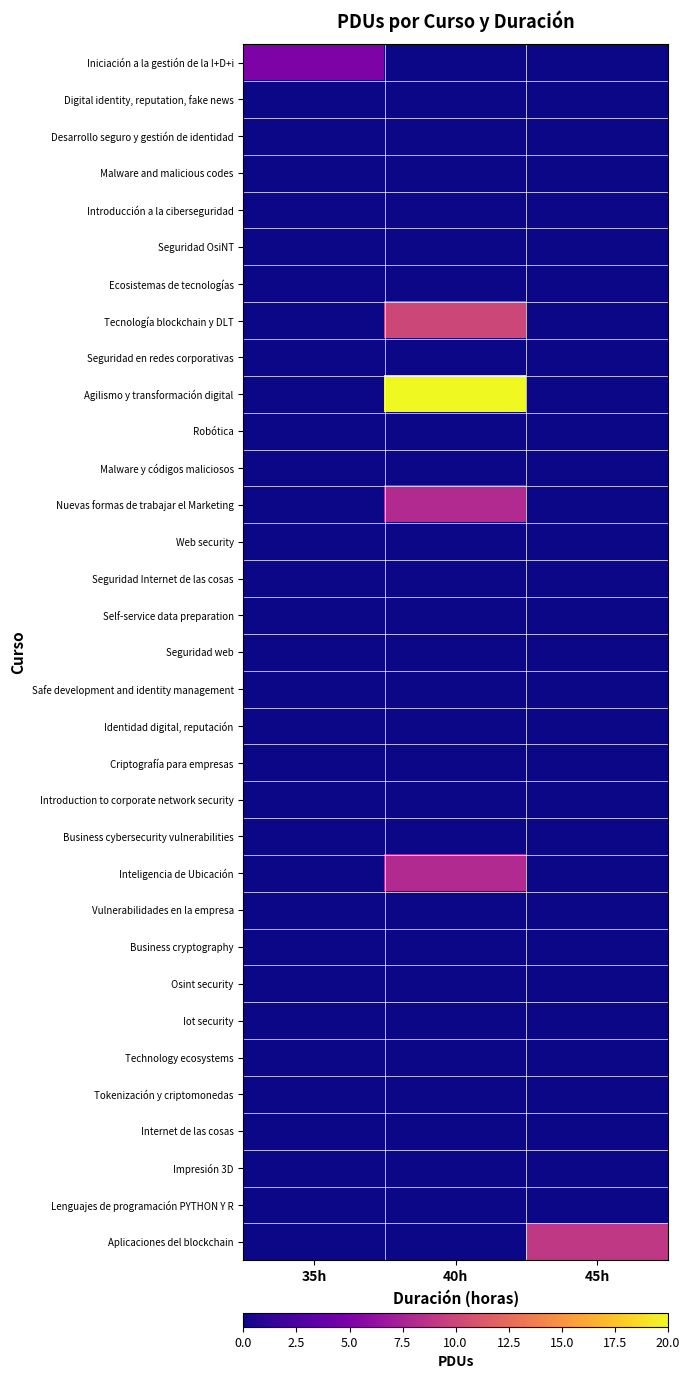

Count the number of data series in this chart.

33